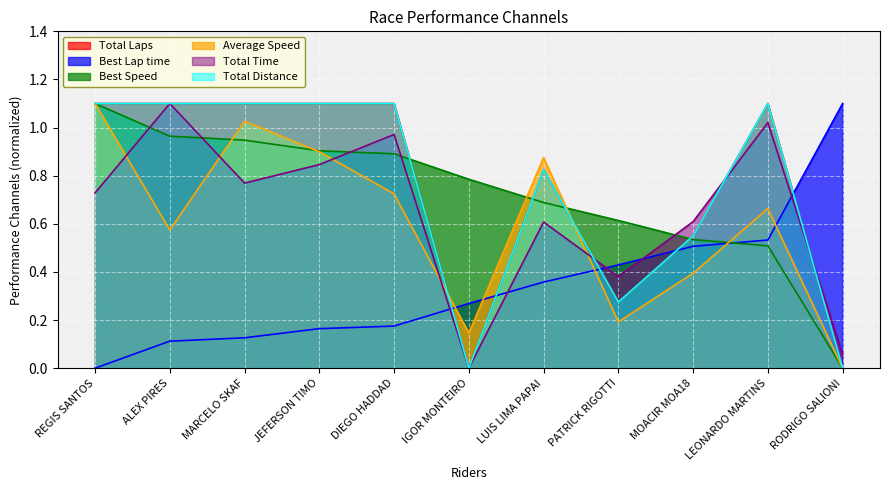

List the series in order of their peak value, lowest first.

Total Laps, Best Lap time, Best Speed, Average Speed, Total Time, Total Distance